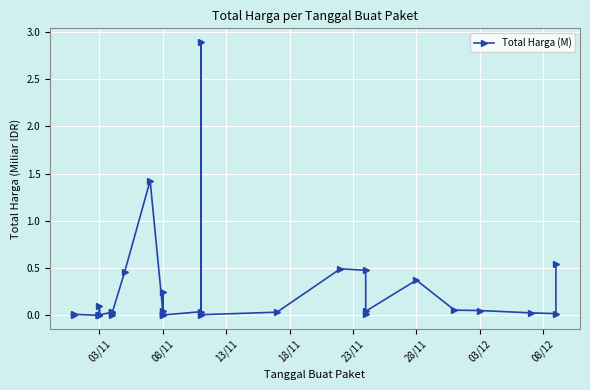

What position from the left is 19?

20